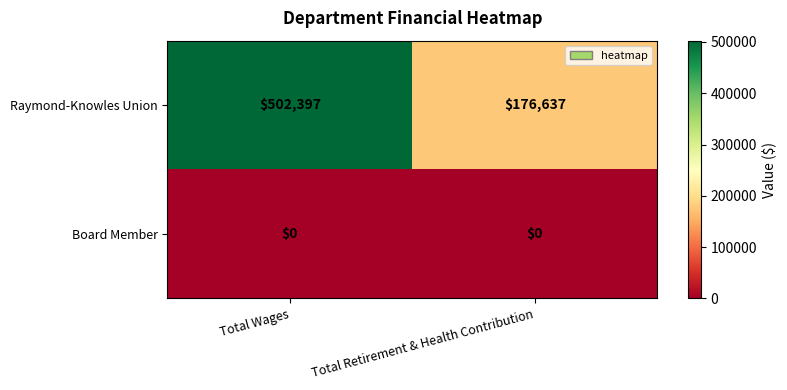

The Raymond-Knowles Union series shows 176637 at Total Retirement & Health Contribution. True or false?

True